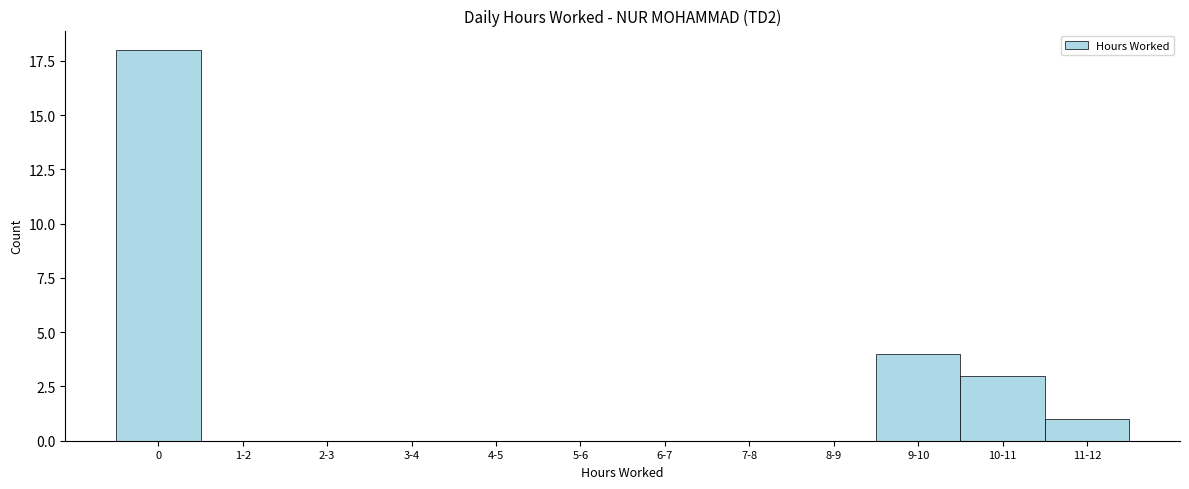

Reading left to right, what are all the values shown in this chart?

0=18	1-2=0	2-3=0	3-4=0	4-5=0	5-6=0	6-7=0	7-8=0	8-9=0	9-10=4	10-11=3	11-12=1